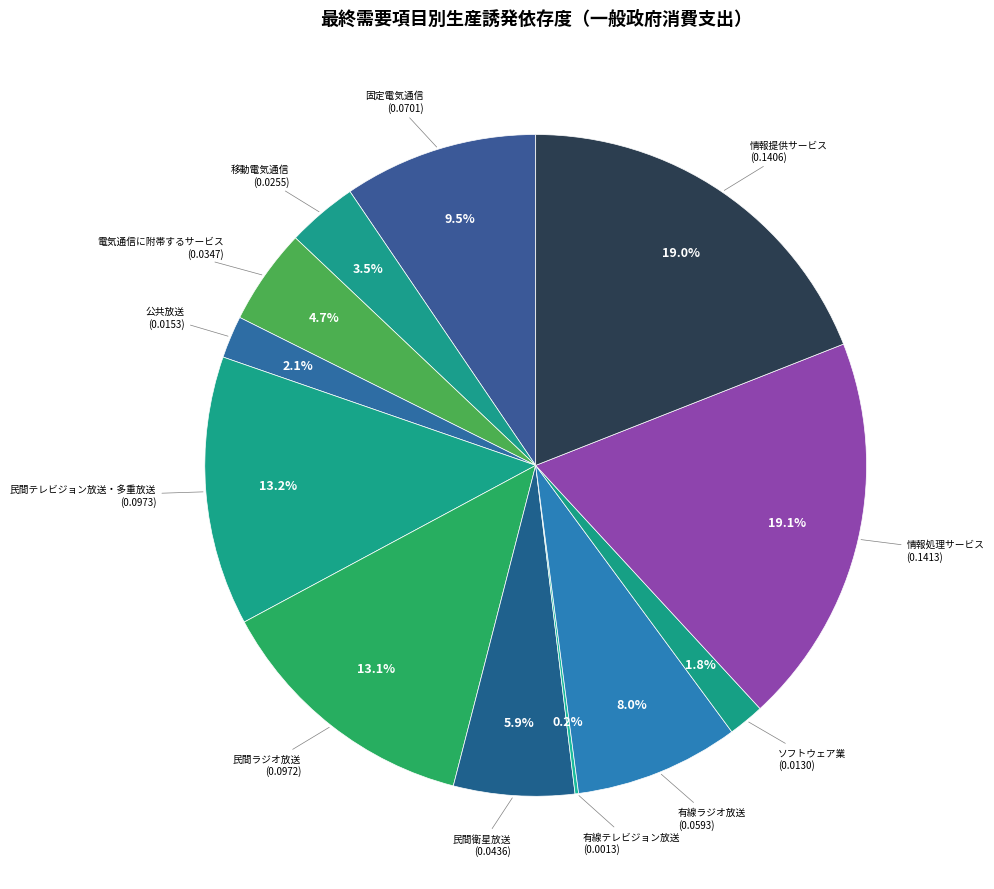

Which has a higher value, 民間ラジオ放送 or 移動電気通信?

民間ラジオ放送